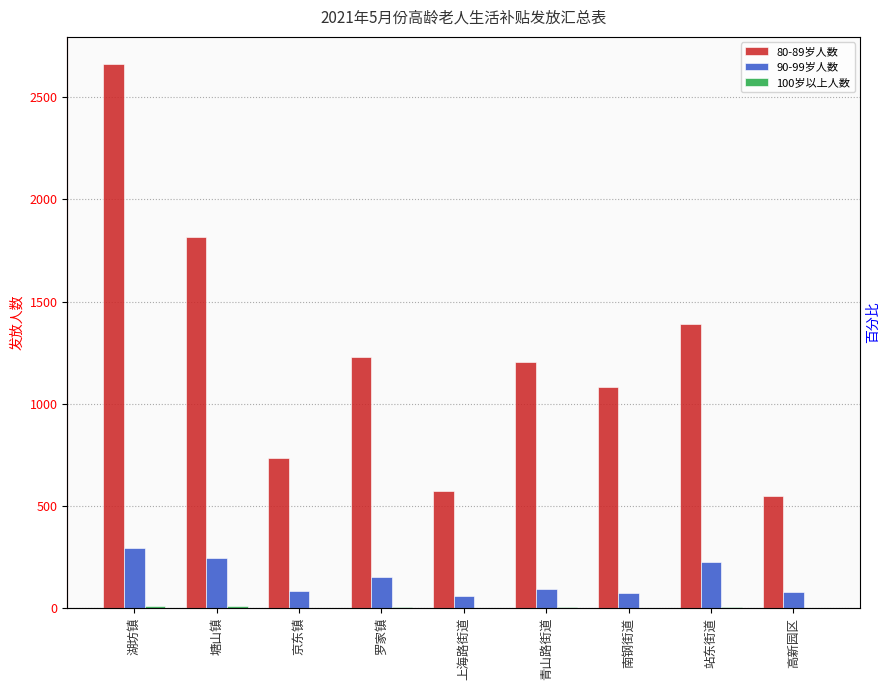

How many values in the 100岁以上人数 series are below 2?

4